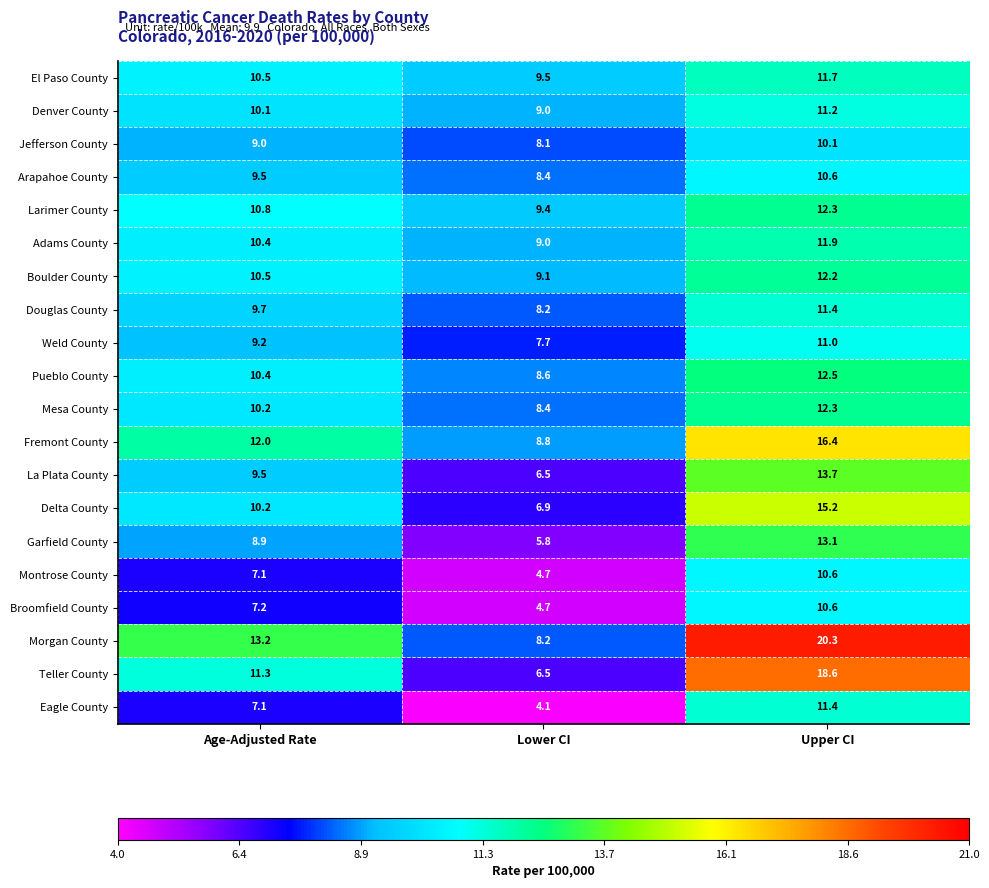

What value does the Larimer County series have at Lower CI?

9.4